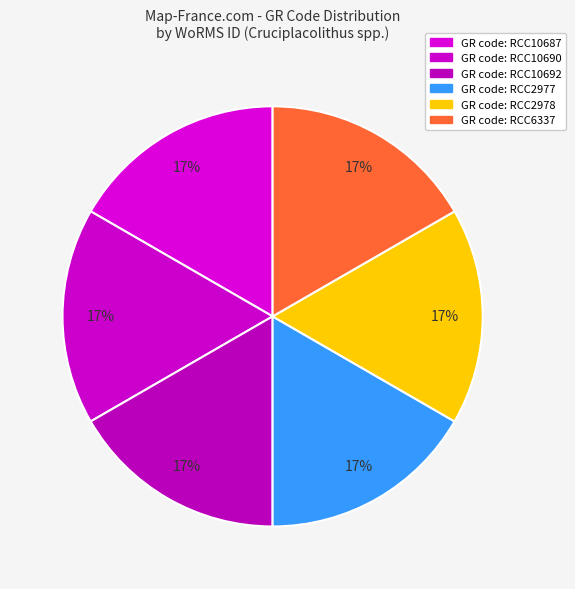

Count the number of slices in the pie.

6